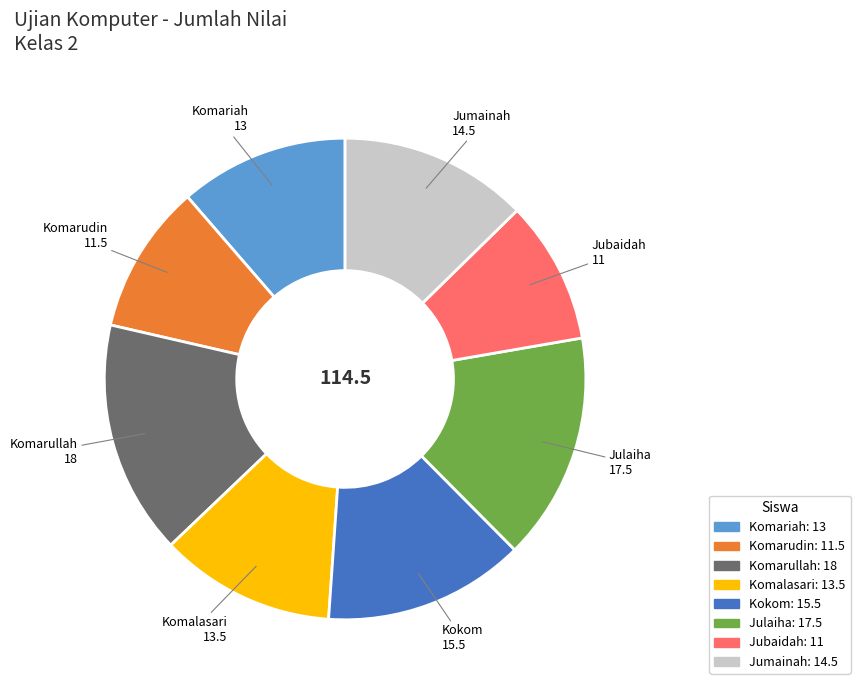

What is the ratio of the value at Komarullah to the value at Jubaidah?

1.6